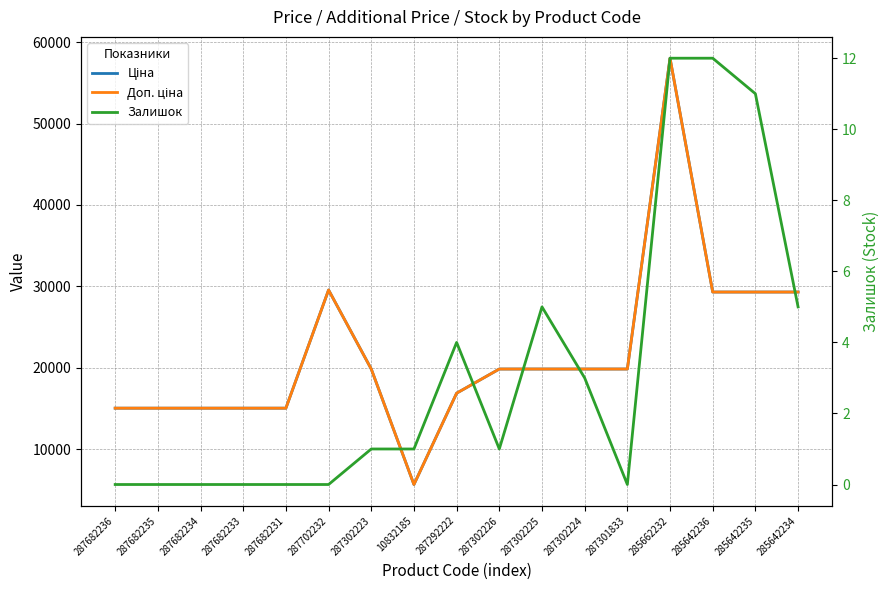

What is the total value across all series at 287292222?

33730.3